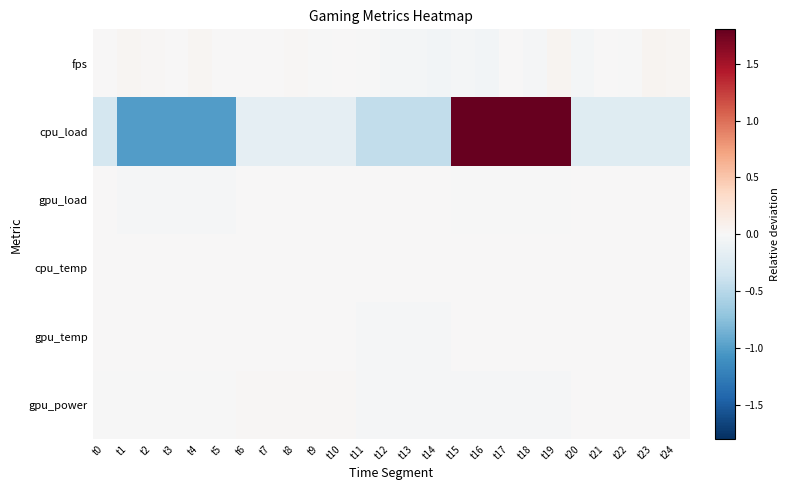

What is the difference between the highest and lowest values at t1?

1.0